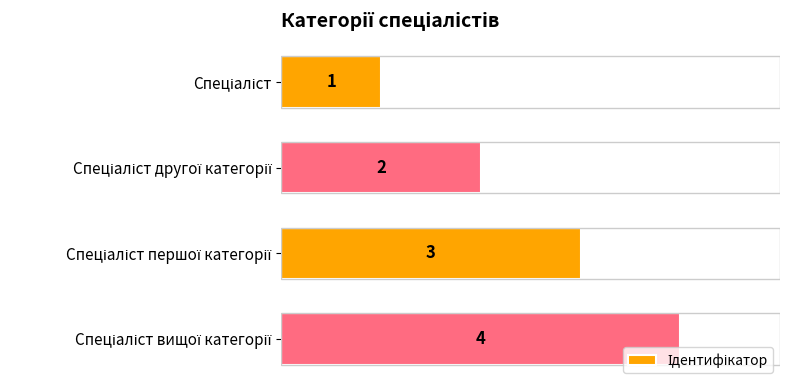

What is the maximum value shown in the chart?

4